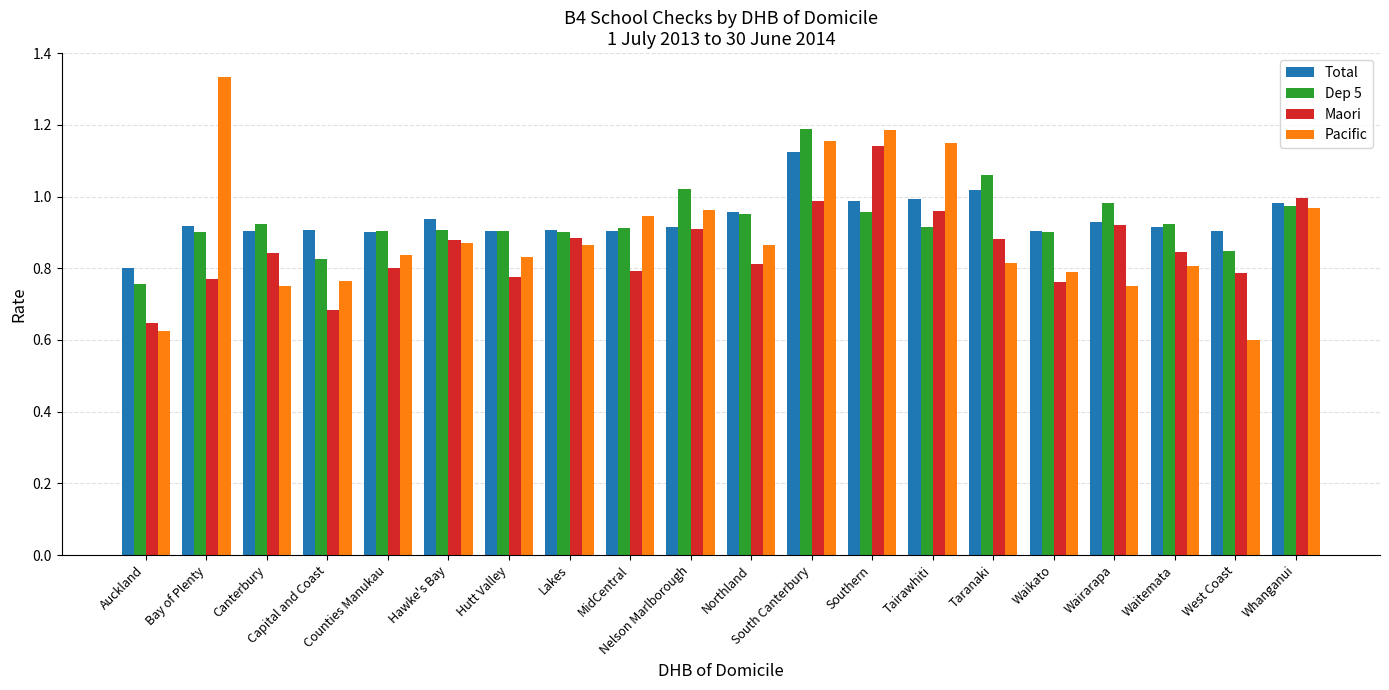

At how many categories does at least one series exceed 0?

20